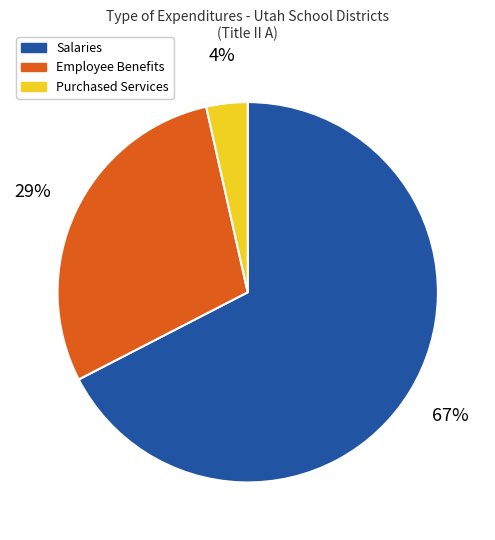

What is the ratio of the value at Employee Benefits to the value at Salaries?

0.4